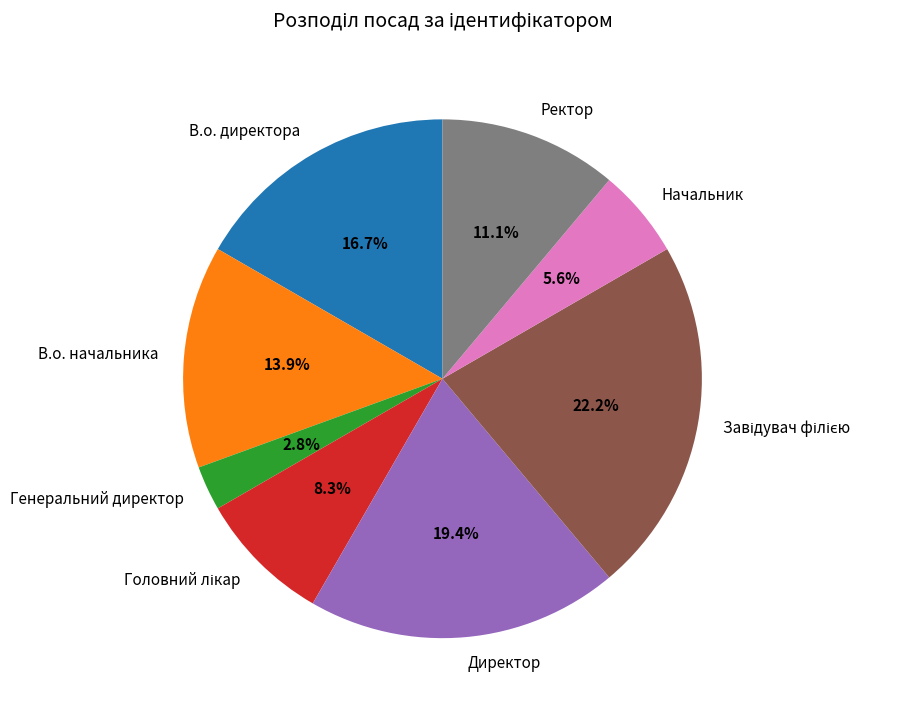

Count the number of slices in the pie.

8